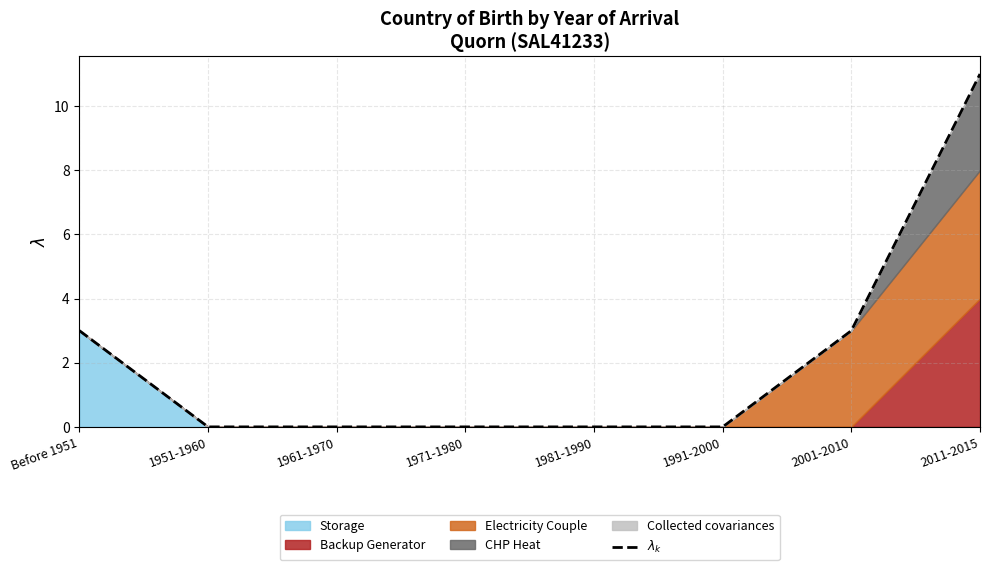

The value at 2011-2015 is 11. True or false?

True